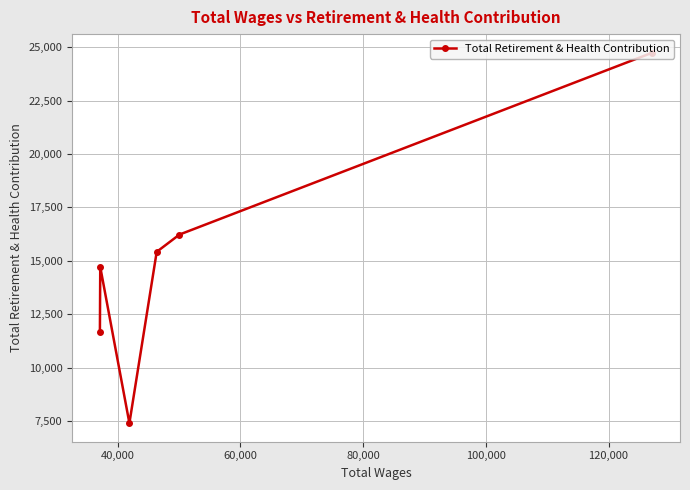

What is the minimum value shown in the chart?

7412